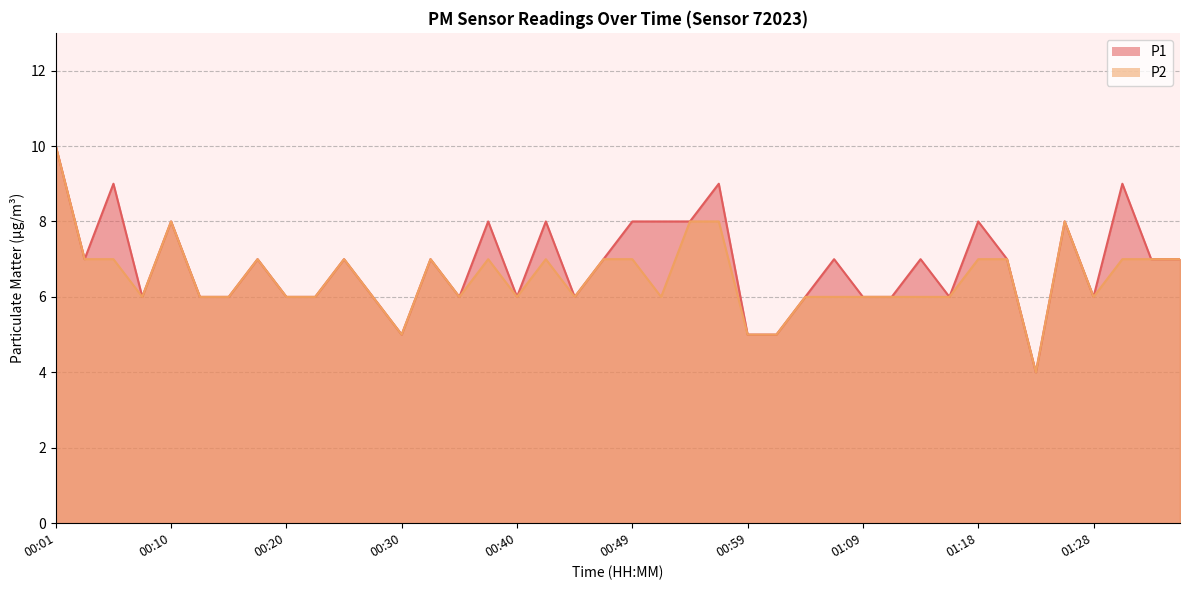

True or false: P1 and P2 intersect in this chart.

False